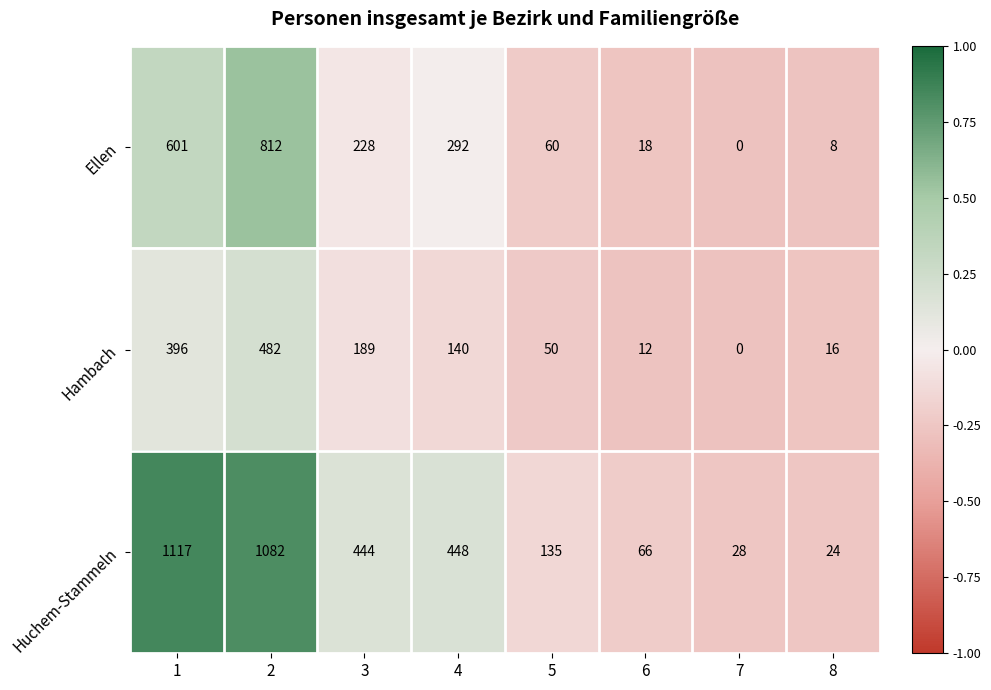

True or false: Ellen has a value of 1022 at 1.

False